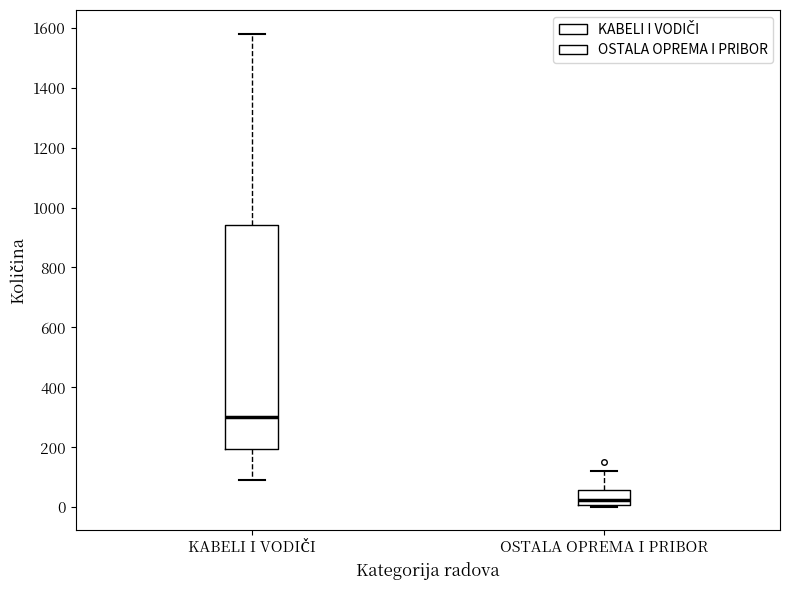

Where does the lower whisker of the box for KABELI I VODIČI end on the y-axis? The values are not printed on the chart, so give them approximately, as read against the axis.

100